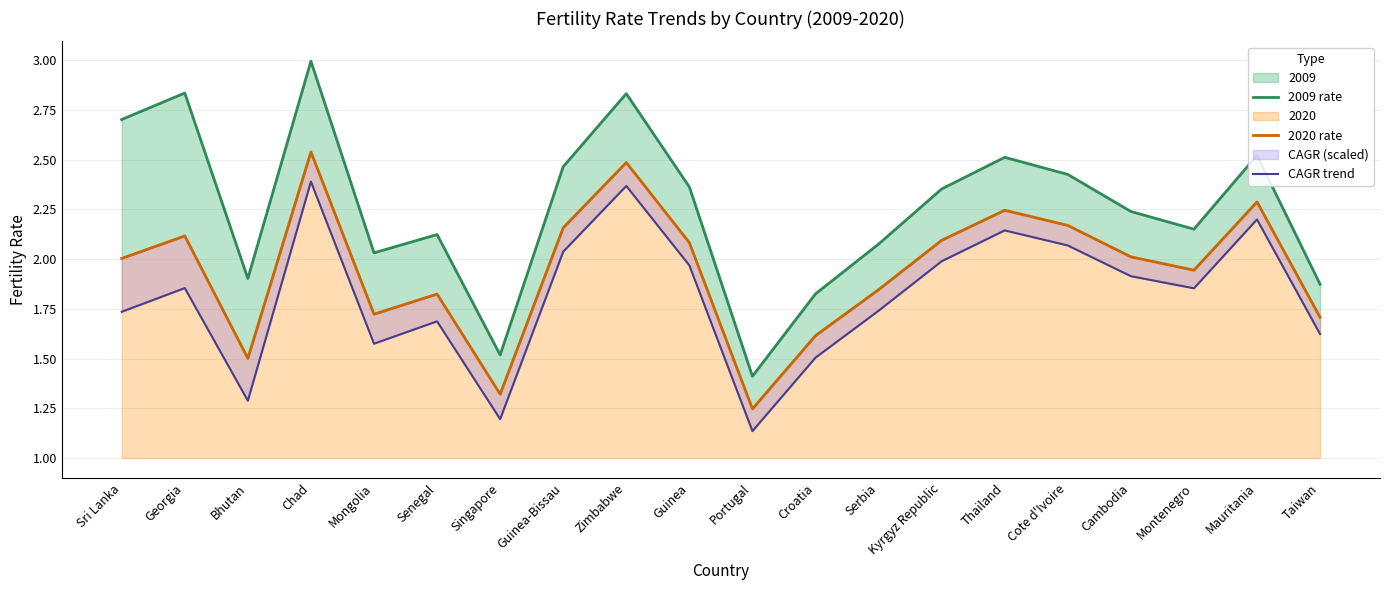

What is the label of the 1st point from the right?

Taiwan